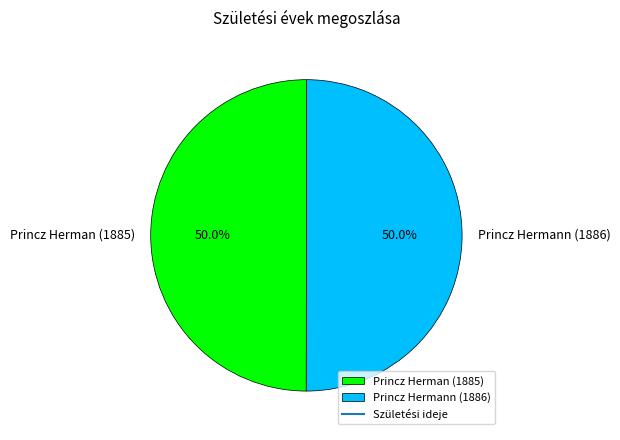

Combined, do Princz Herman (1885) and Princz Hermann (1886) account for over 50%?

Yes